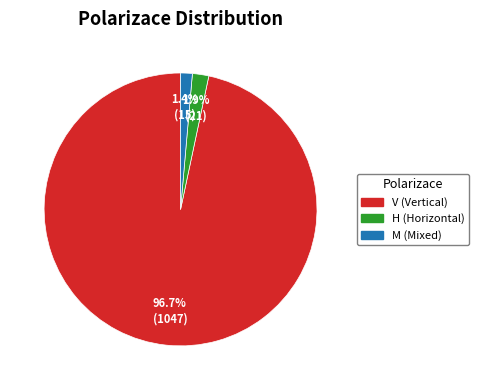

How many slices are in this pie chart?

3